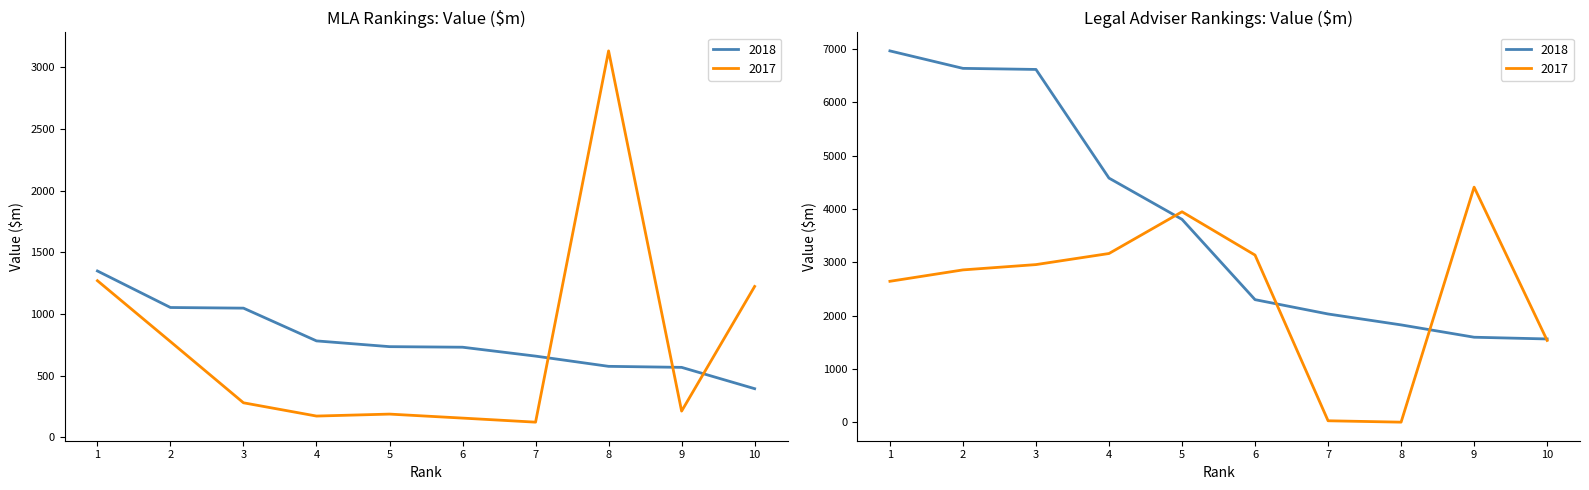

What value does the Legal Adviser Value 2018 series have at 6?

2299.2